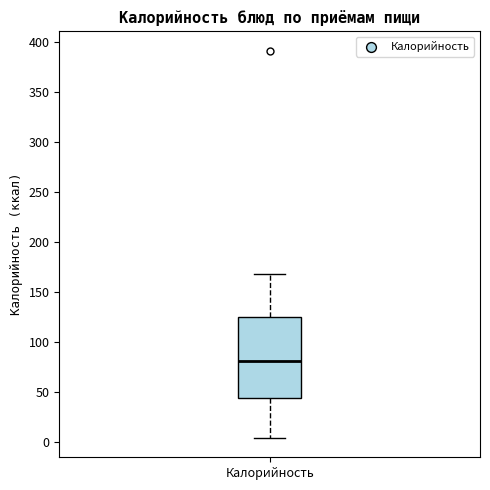

Transcribe this box plot: give where the median line is, the range the box spans, and where the two whiskers end, as read against the y-axis. The values are not printed on the chart, so give them approximately, as read against the axis.

median 80, box 45 to 125, whiskers 5 to 170